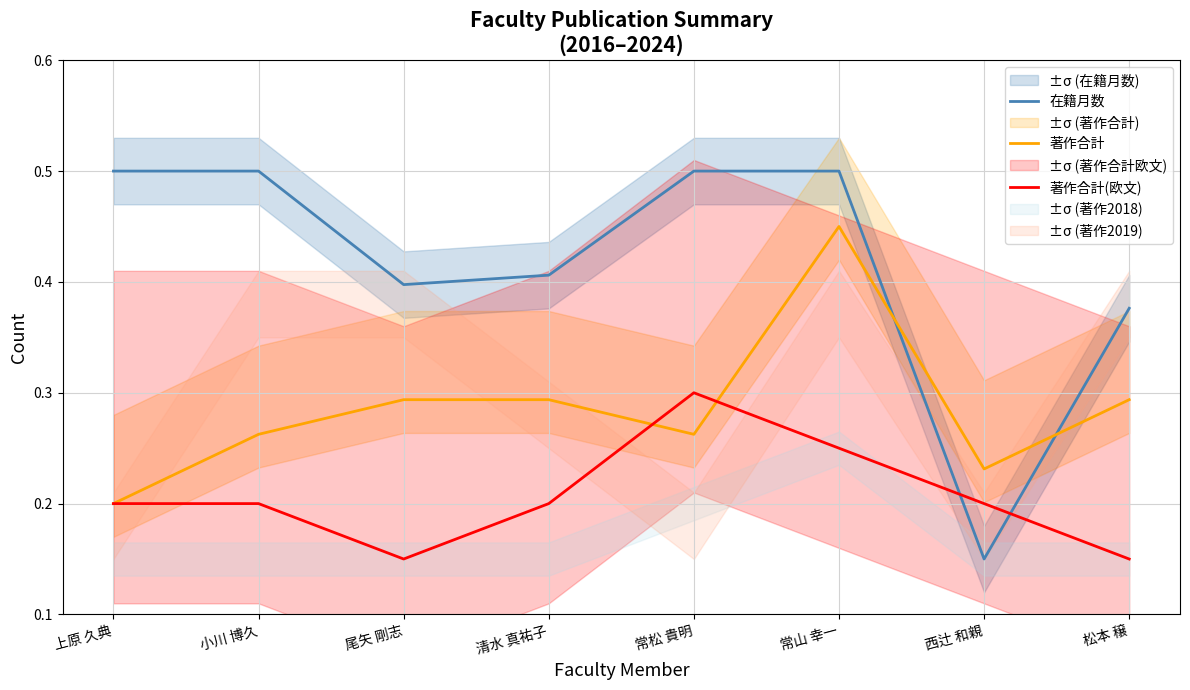

Is the value of 著作合計(欧文) at 尾矢 剛志 greater than the value of 在籍月数 at 西辻 和親?

No